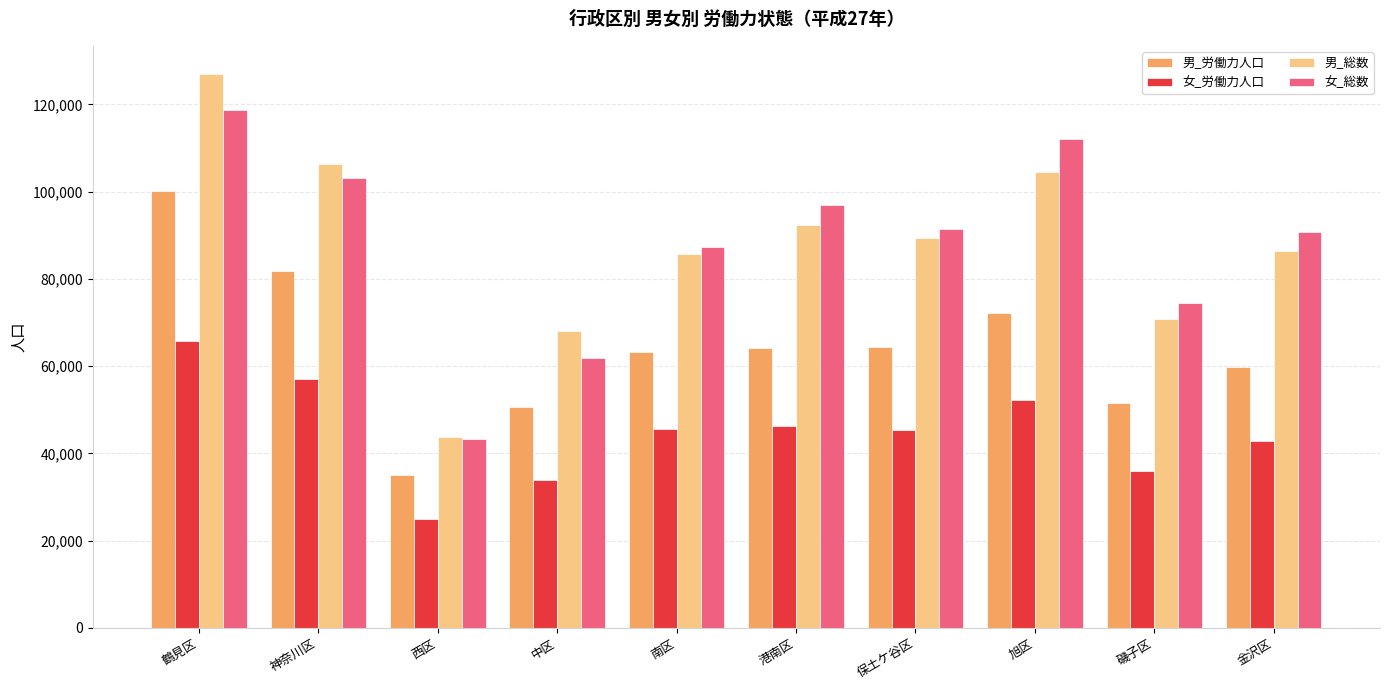

Which series has the widest spread of values?

男_総数